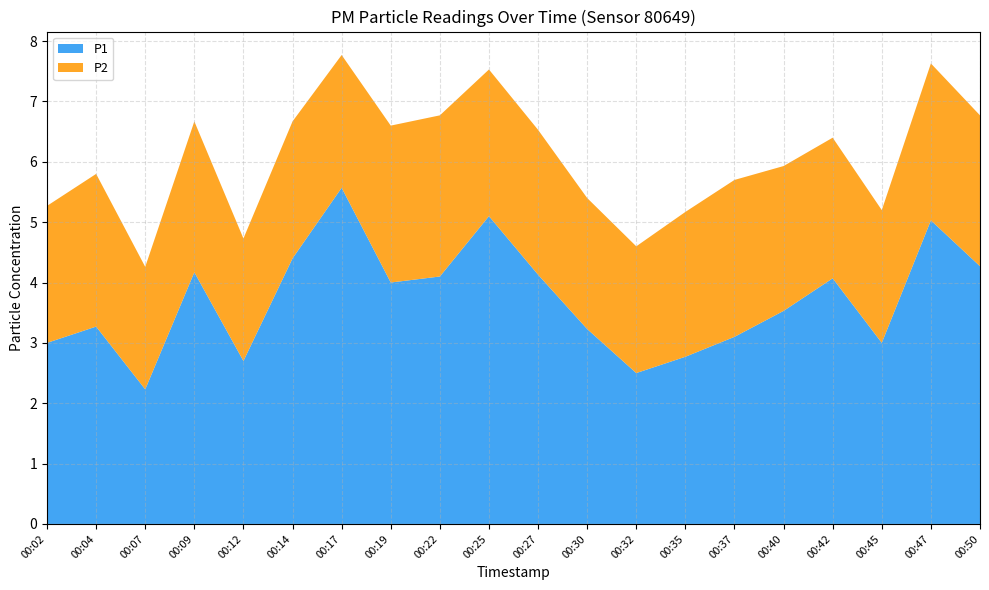

Reading left to right, extract all data points from this chart.

P1: 3.0	3.3	2.2	4.2	2.7	4.4	5.6	4.0	4.1	5.1	4.1	3.2	2.5	2.8	3.1	3.5	4.1	3.0	5.0	4.3
P2: 2.3	2.5	2.0	2.5	2.0	2.3	2.2	2.6	2.7	2.4	2.4	2.2	2.1	2.4	2.6	2.4	2.3	2.2	2.6	2.5